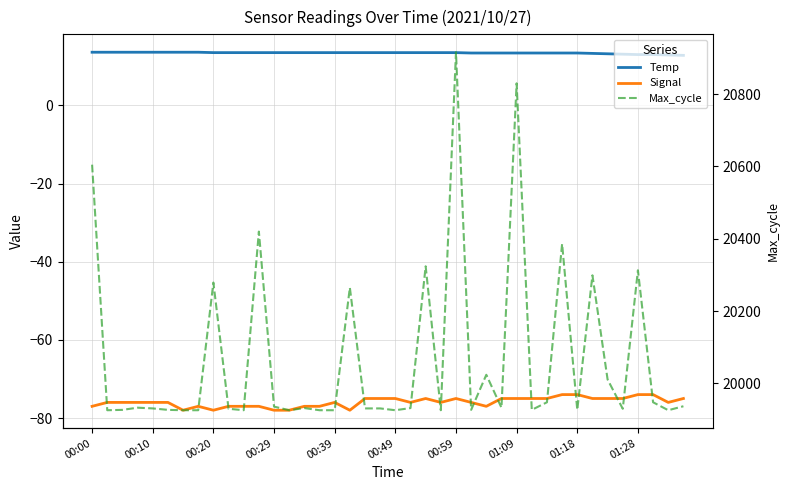

Is it true that Max_cycle equals 19926.0 at 15?

True